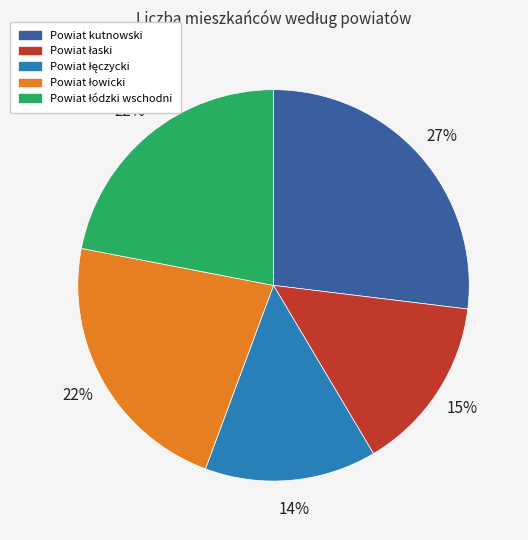

Count the number of slices in the pie.

5